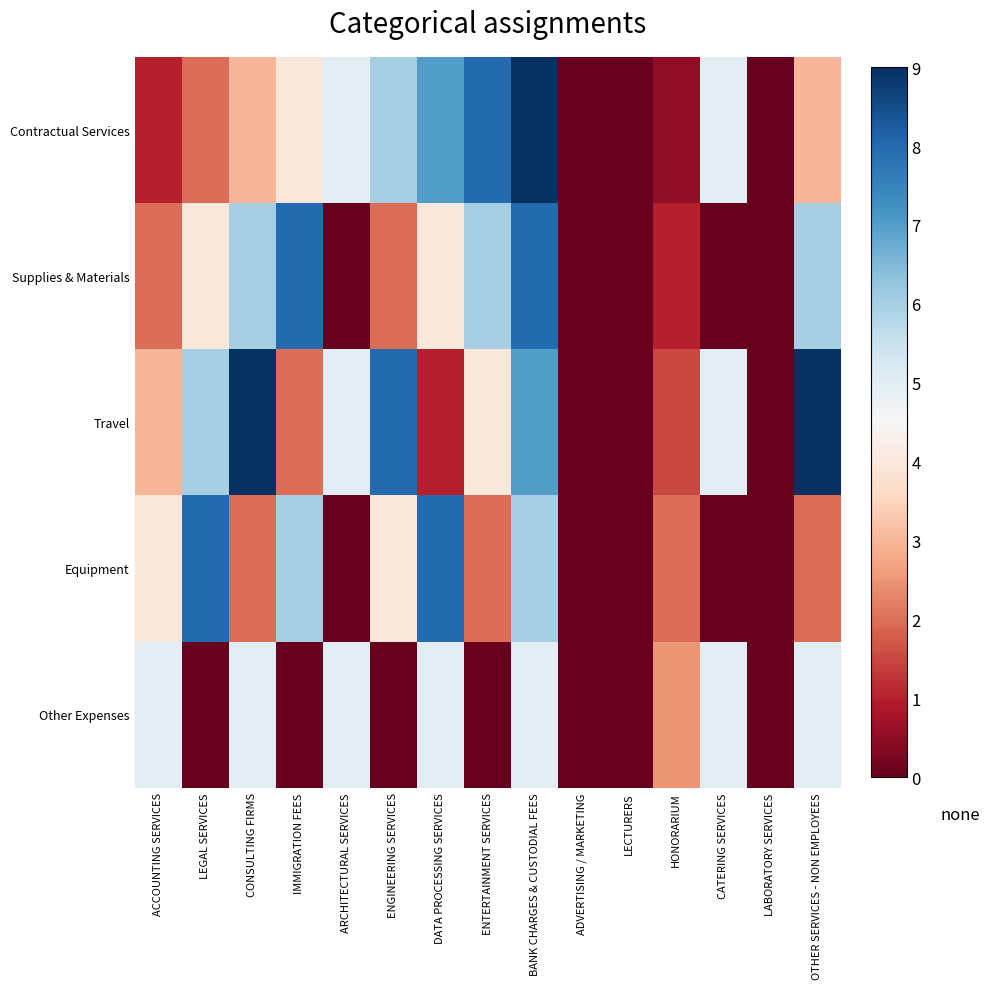

Reading left to right, extract all data points from this chart.

Contractual Services: ACCOUNTING SERVICES=1.0	LEGAL SERVICES=2.0	CONSULTING FIRMS=3.0	IMMIGRATION FEES=4.0	ARCHITECTURAL SERVICES=5.0	ENGINEERING SERVICES=6.0	DATA PROCESSING SERVICES=7.0	ENTERTAINMENT SERVICES=8.0	BANK CHARGES & CUSTODIAL FEES=9.0	ADVERTISING / MARKETING=0.0	LECTURERS=0.0	HONORARIUM=0.5	CATERING SERVICES=5.0	LABORATORY SERVICES=0.0	OTHER SERVICES - NON EMPLOYEES=3.0
Supplies & Materials: ACCOUNTING SERVICES=2.0	LEGAL SERVICES=4.0	CONSULTING FIRMS=6.0	IMMIGRATION FEES=8.0	ARCHITECTURAL SERVICES=0.0	ENGINEERING SERVICES=2.0	DATA PROCESSING SERVICES=4.0	ENTERTAINMENT SERVICES=6.0	BANK CHARGES & CUSTODIAL FEES=8.0	ADVERTISING / MARKETING=0.0	LECTURERS=0.0	HONORARIUM=1.0	CATERING SERVICES=0.0	LABORATORY SERVICES=0.0	OTHER SERVICES - NON EMPLOYEES=6.0
Travel: ACCOUNTING SERVICES=3.0	LEGAL SERVICES=6.0	CONSULTING FIRMS=9.0	IMMIGRATION FEES=2.0	ARCHITECTURAL SERVICES=5.0	ENGINEERING SERVICES=8.0	DATA PROCESSING SERVICES=1.0	ENTERTAINMENT SERVICES=4.0	BANK CHARGES & CUSTODIAL FEES=7.0	ADVERTISING / MARKETING=0.0	LECTURERS=0.0	HONORARIUM=1.5	CATERING SERVICES=5.0	LABORATORY SERVICES=0.0	OTHER SERVICES - NON EMPLOYEES=9.0
Equipment: ACCOUNTING SERVICES=4.0	LEGAL SERVICES=8.0	CONSULTING FIRMS=2.0	IMMIGRATION FEES=6.0	ARCHITECTURAL SERVICES=0.0	ENGINEERING SERVICES=4.0	DATA PROCESSING SERVICES=8.0	ENTERTAINMENT SERVICES=2.0	BANK CHARGES & CUSTODIAL FEES=6.0	ADVERTISING / MARKETING=0.0	LECTURERS=0.0	HONORARIUM=2.0	CATERING SERVICES=0.0	LABORATORY SERVICES=0.0	OTHER SERVICES - NON EMPLOYEES=2.0
Other Expenses: ACCOUNTING SERVICES=5.0	LEGAL SERVICES=0.0	CONSULTING FIRMS=5.0	IMMIGRATION FEES=0.0	ARCHITECTURAL SERVICES=5.0	ENGINEERING SERVICES=0.0	DATA PROCESSING SERVICES=5.0	ENTERTAINMENT SERVICES=0.0	BANK CHARGES & CUSTODIAL FEES=5.0	ADVERTISING / MARKETING=0.0	LECTURERS=0.0	HONORARIUM=2.5	CATERING SERVICES=5.0	LABORATORY SERVICES=0.0	OTHER SERVICES - NON EMPLOYEES=5.0